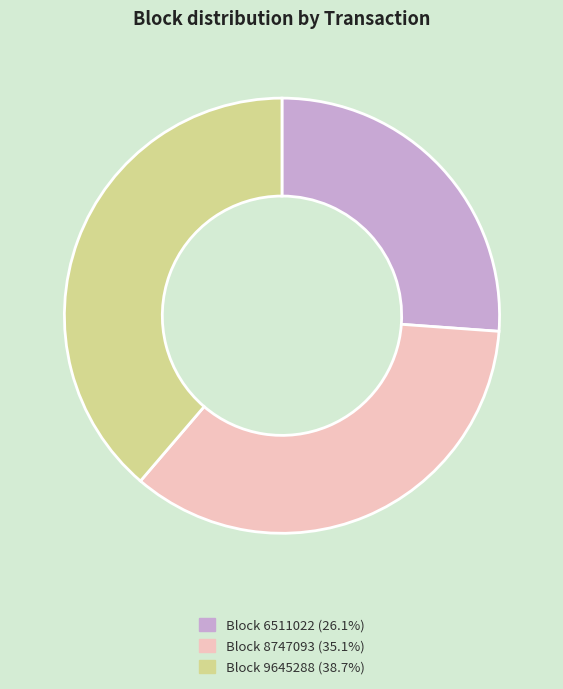

How many segments does this pie chart have?

3